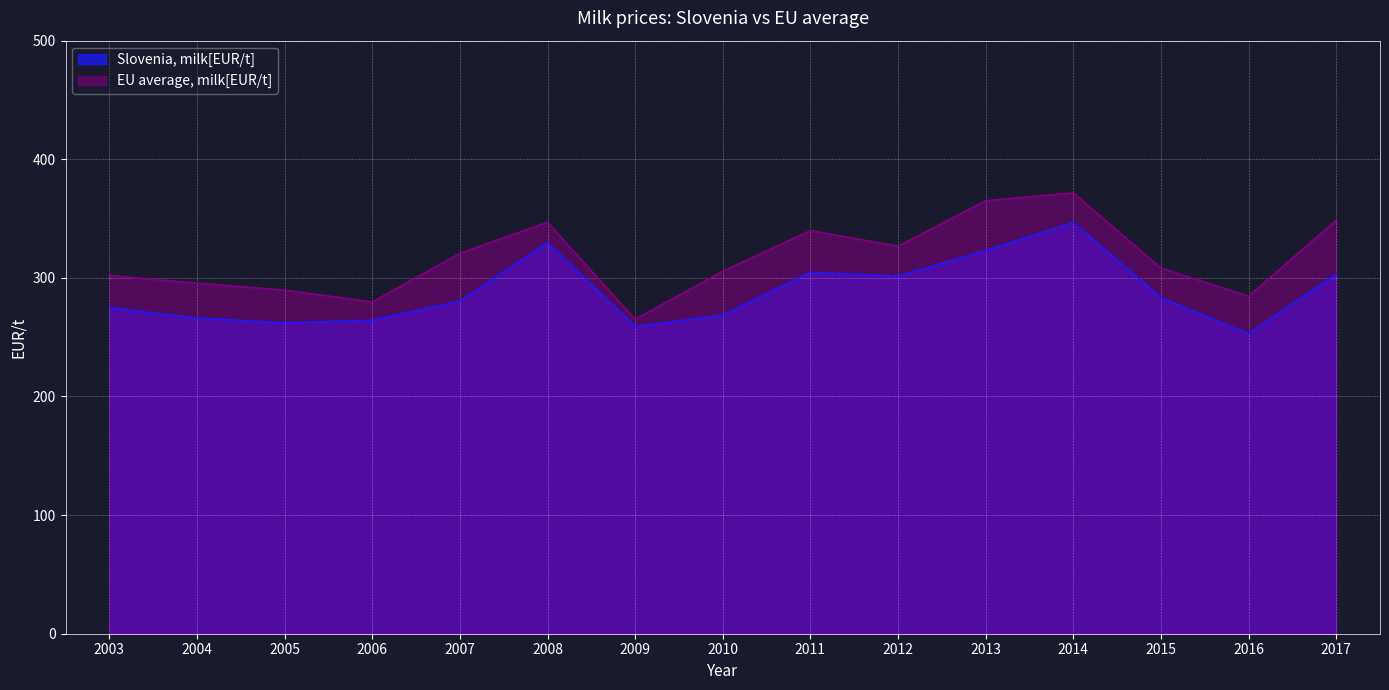

What is the total value across all series at 2004?

561.6